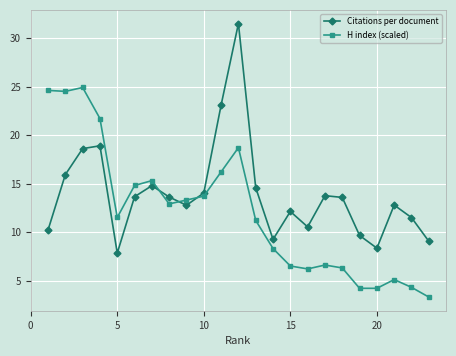

Which series has the widest spread of values?

Citations per document